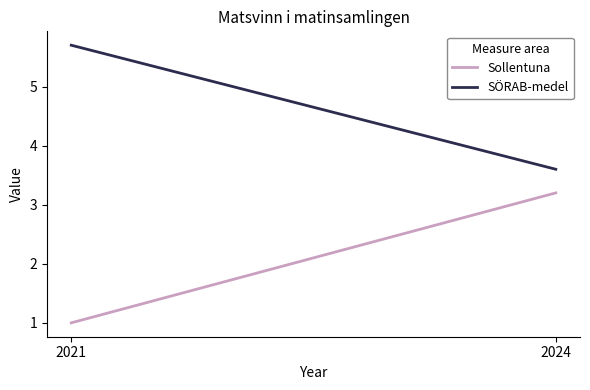

What is the difference between the Sollentuna values at 2021 and 2024?

2.2